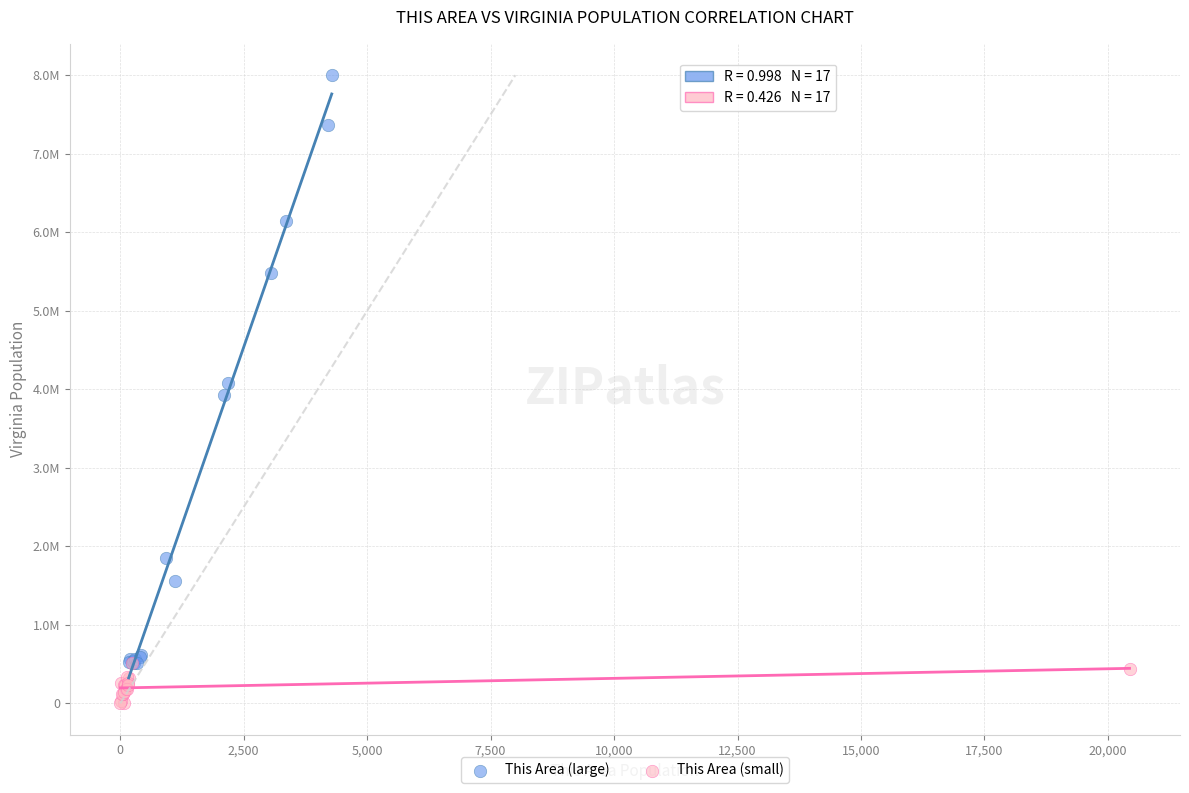

What are all the series names shown in the legend?

This Area (large), This Area (small)